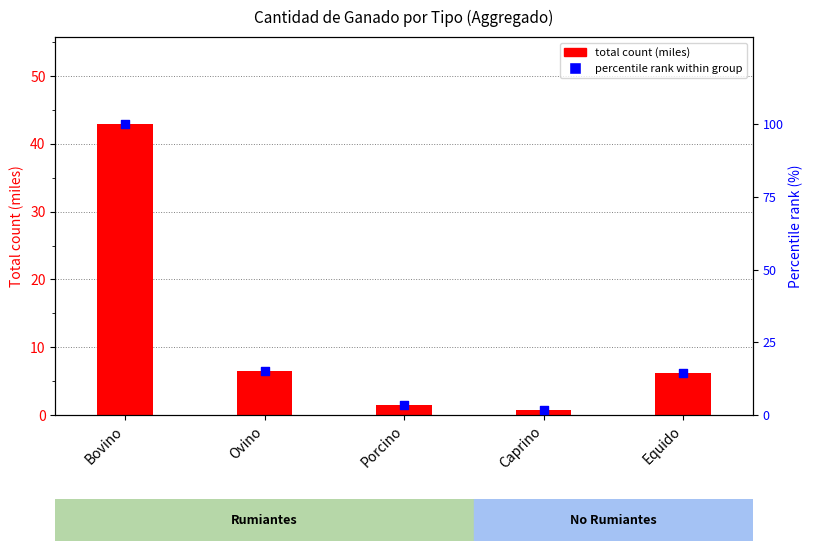

Which series has the largest total across all categories?

percentile rank within group